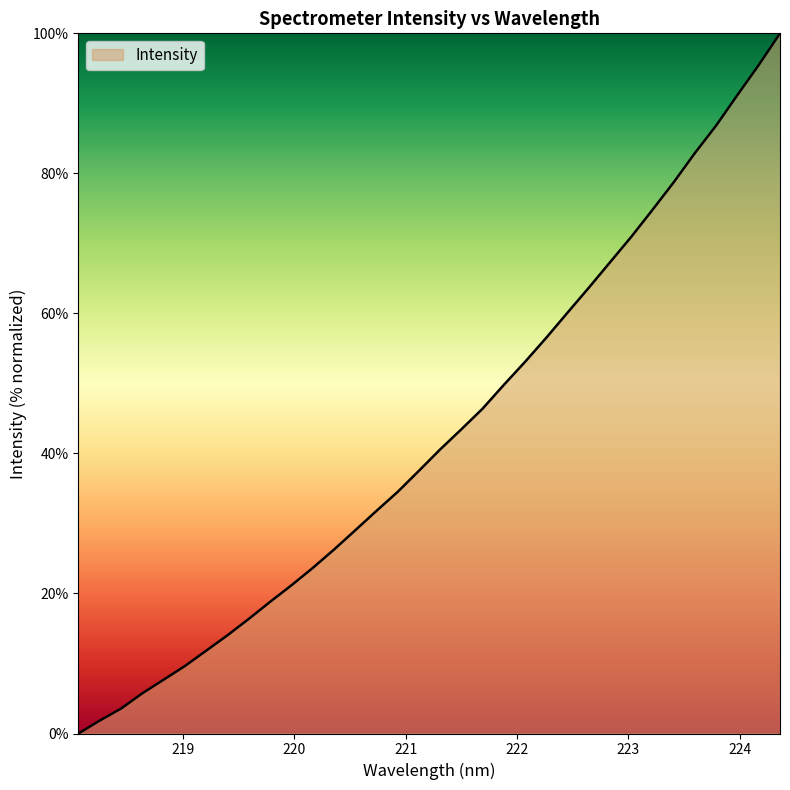

What is the sum of all values?

1455.3